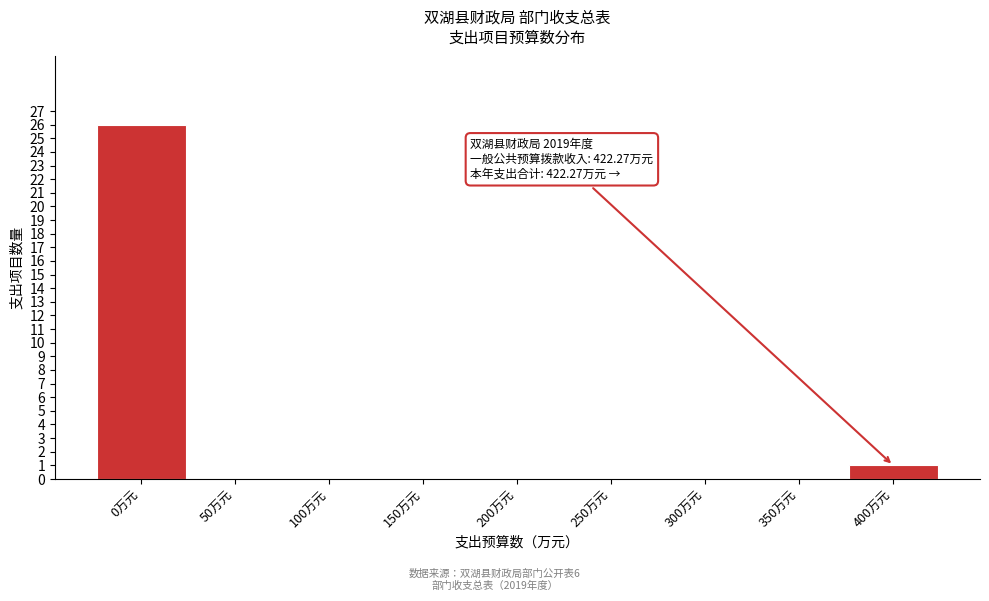

Reading right to left, what are all the values shown in this chart?

400万元=1	350万元=0	300万元=0	250万元=0	200万元=0	150万元=0	100万元=0	50万元=0	0万元=26